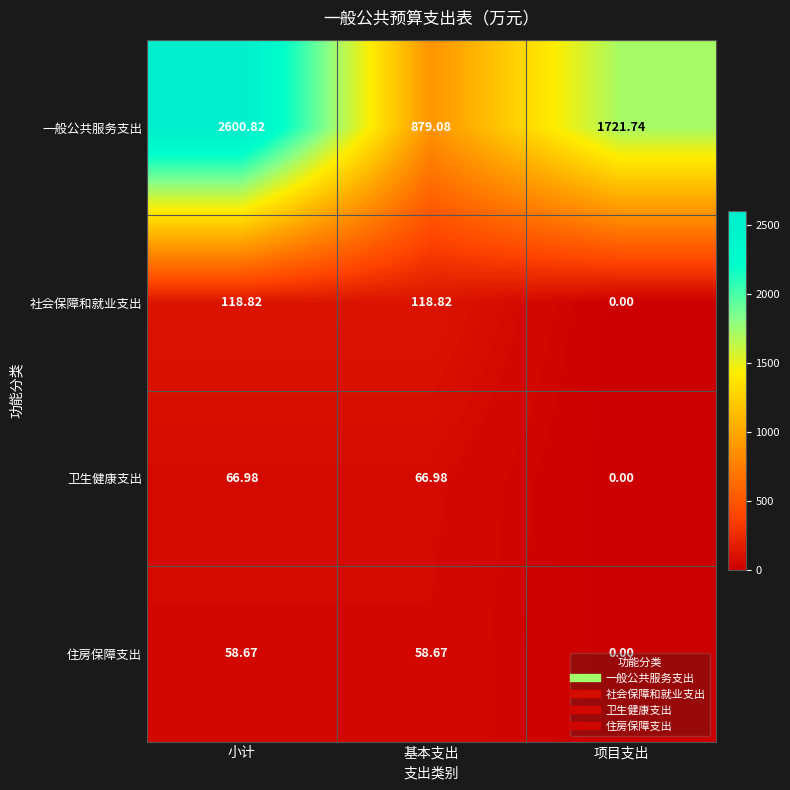

At which category does the chart reach its peak across all series?

小计